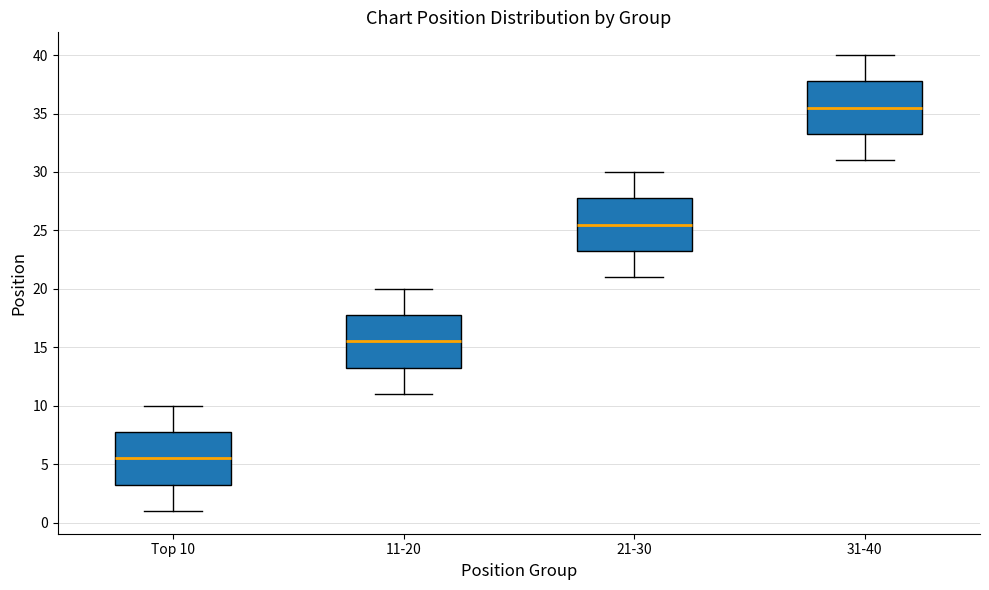

Reading left to right, read every box against the y-axis: the position of its median line, the range the box covers, and the ends of its whiskers. The values are not printed on the chart, so give them approximately, as read against the axis.

Top 10: median 5.5, box 3.5 to 8.0, whiskers 1.0 to 10.0
11-20: median 15.5, box 13.5 to 18.0, whiskers 11.0 to 20.0
21-30: median 25.5, box 23.5 to 28.0, whiskers 21.0 to 30.0
31-40: median 35.5, box 33.5 to 38.0, whiskers 31.0 to 40.0